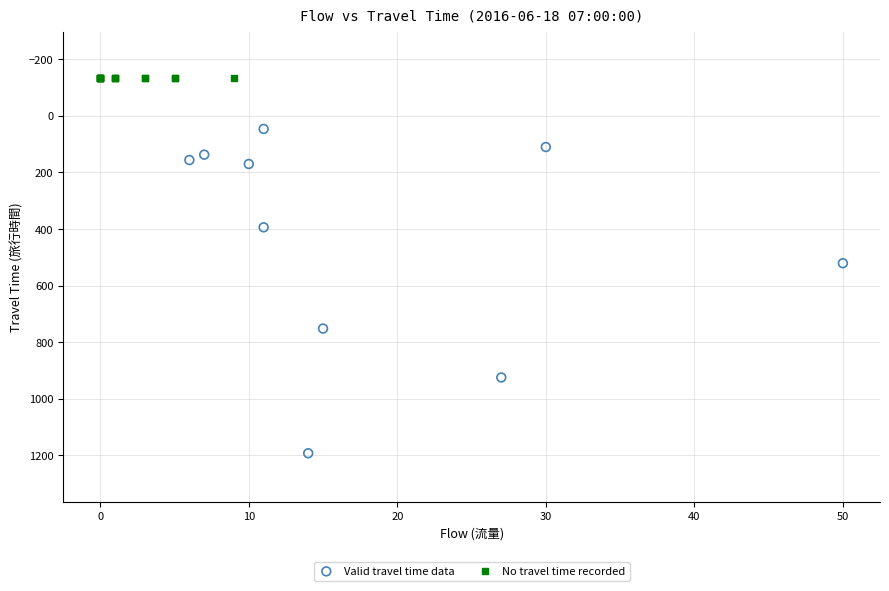

What are all the series names shown in the legend?

Valid travel time data, No travel time recorded